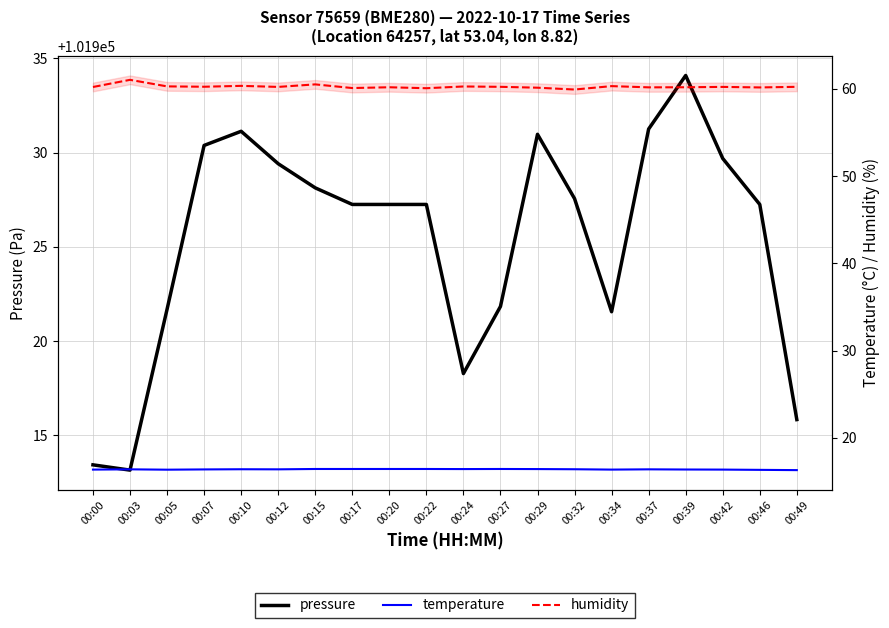

At which category is the sum across all series the highest?

00:39